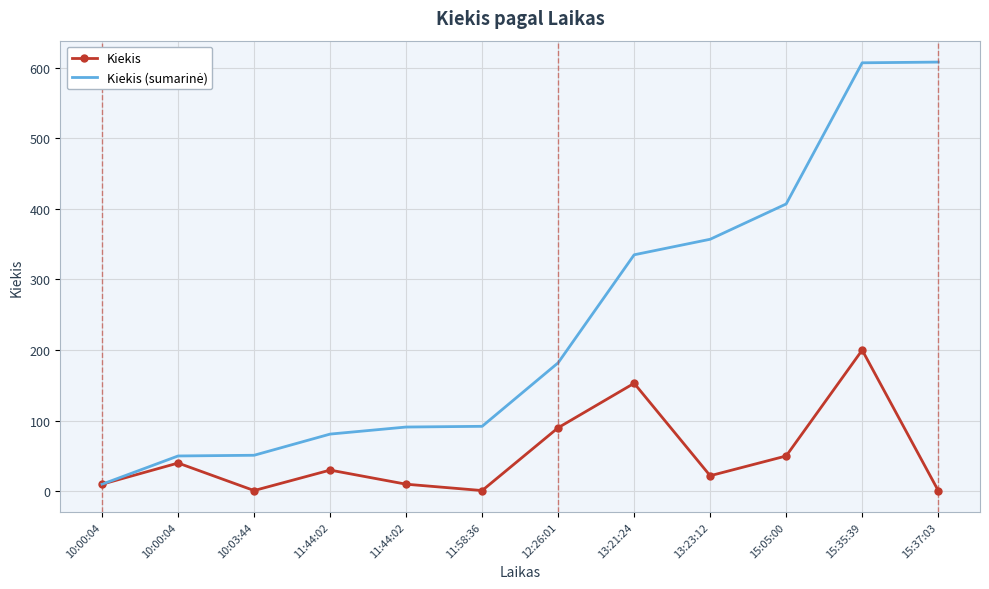

The Kiekis (sumarinė) series shows 50 at 10:00:04. True or false?

True